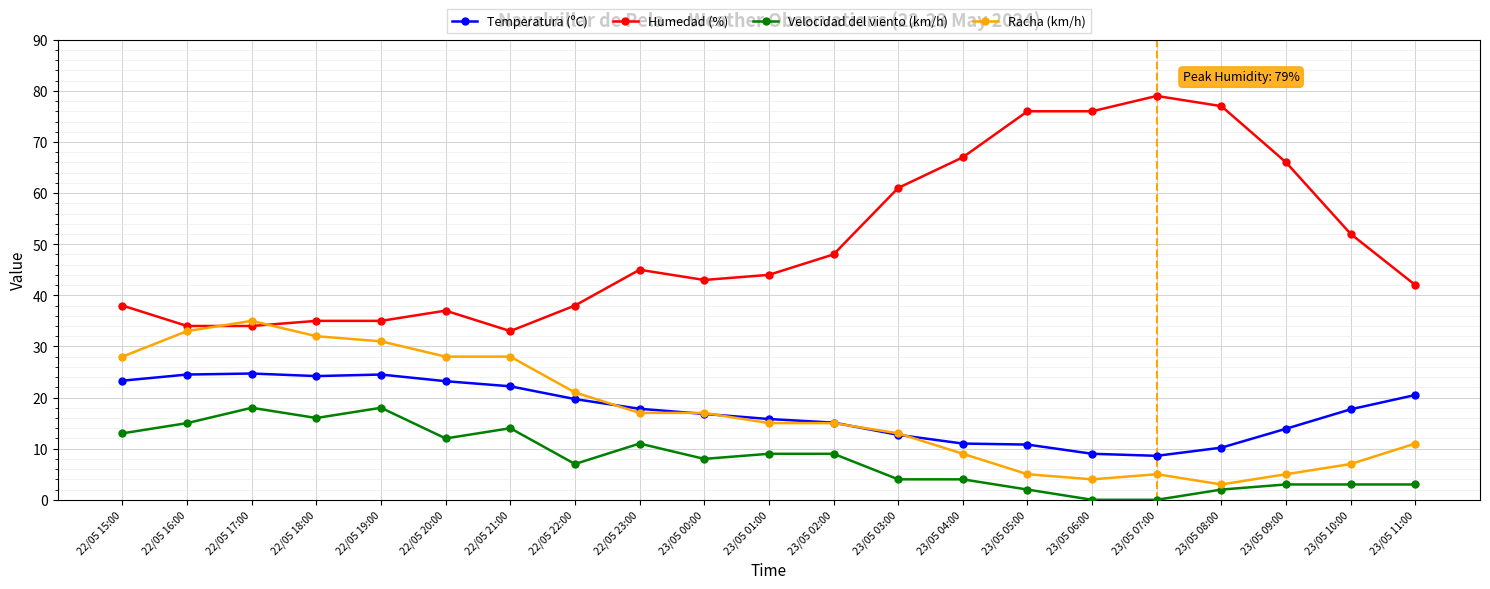

Which series has the widest spread of values?

Humedad (%)